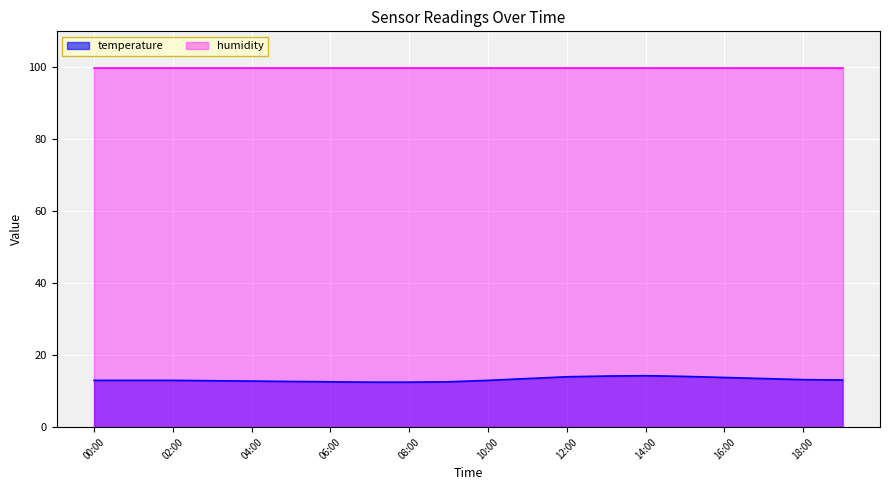

The value at 14:00 is 6.6. True or false?

False